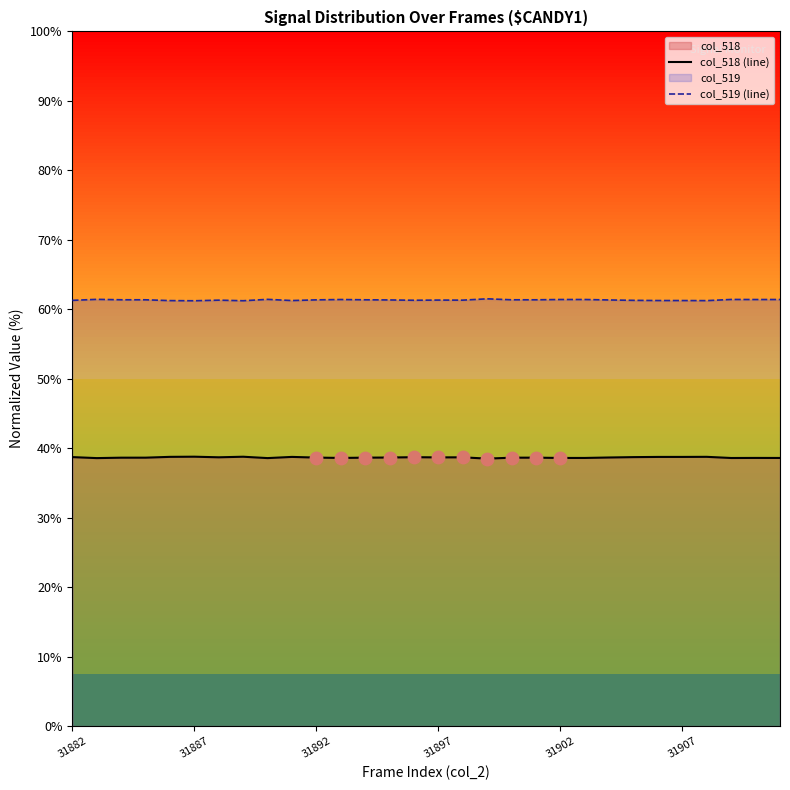

What is the total value across all series at 31897?

100.0